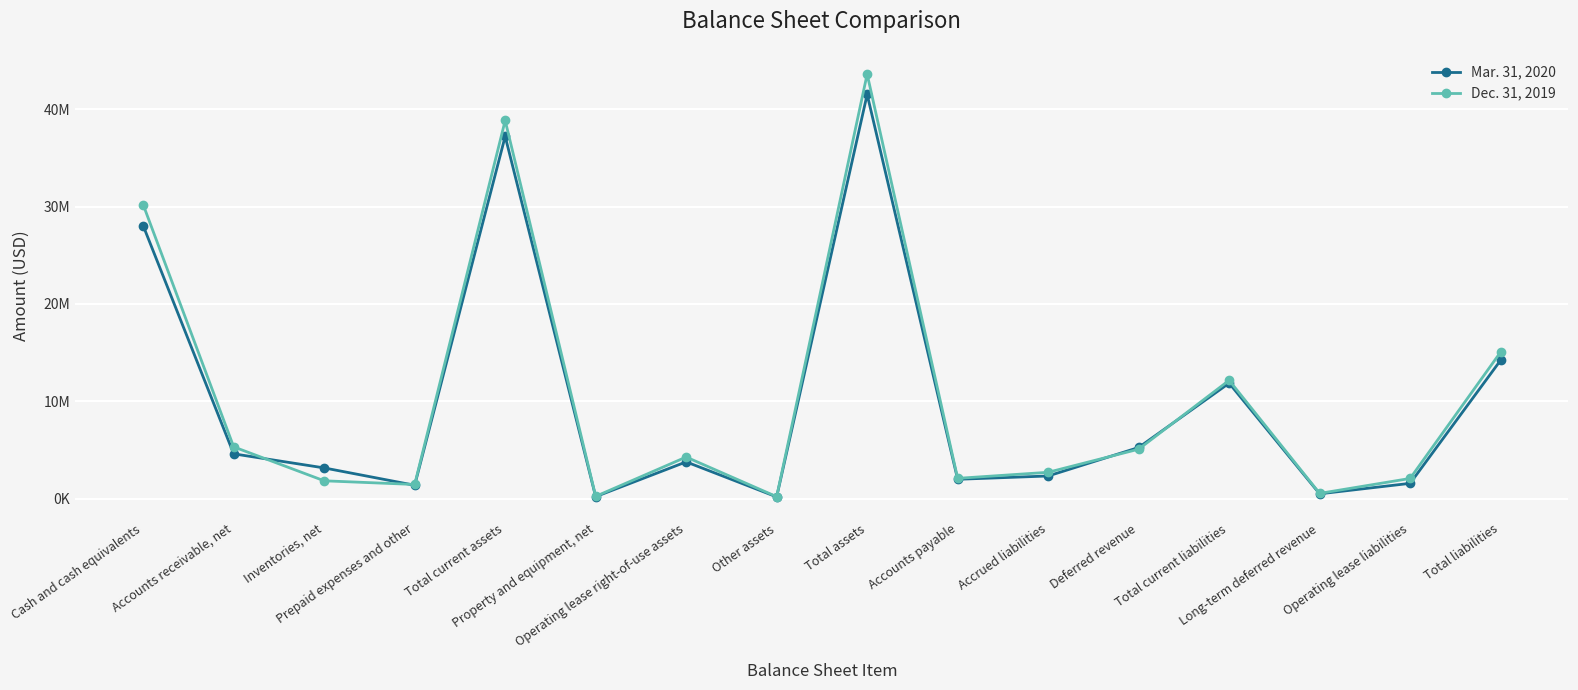

What are all the series names shown in the legend?

Mar. 31, 2020, Dec. 31, 2019